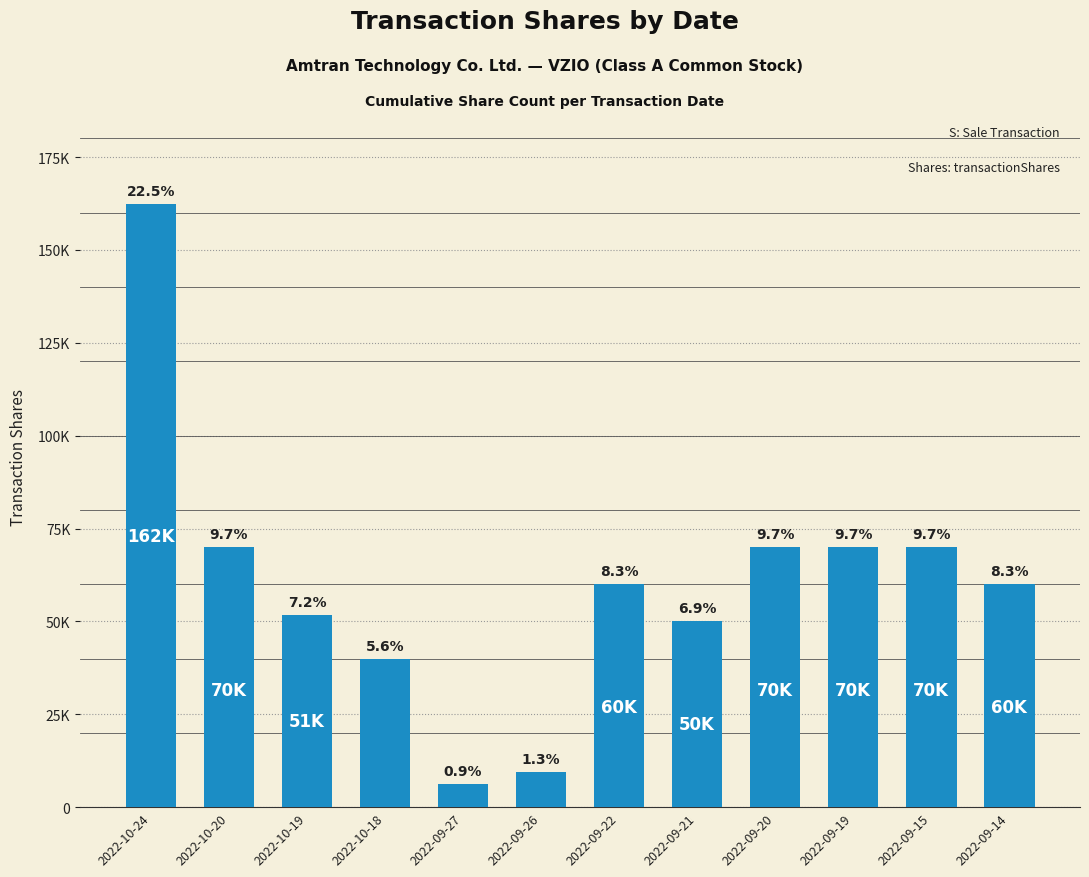

Does the chart contain any negative values?

No